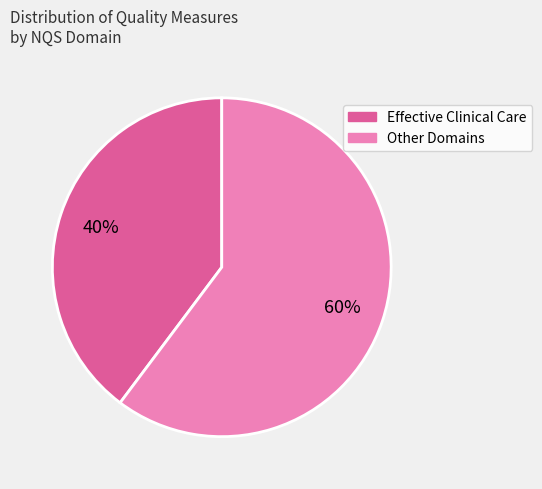

To the nearest percent, what is the difference between the largest and smallest slice percentages?

20%